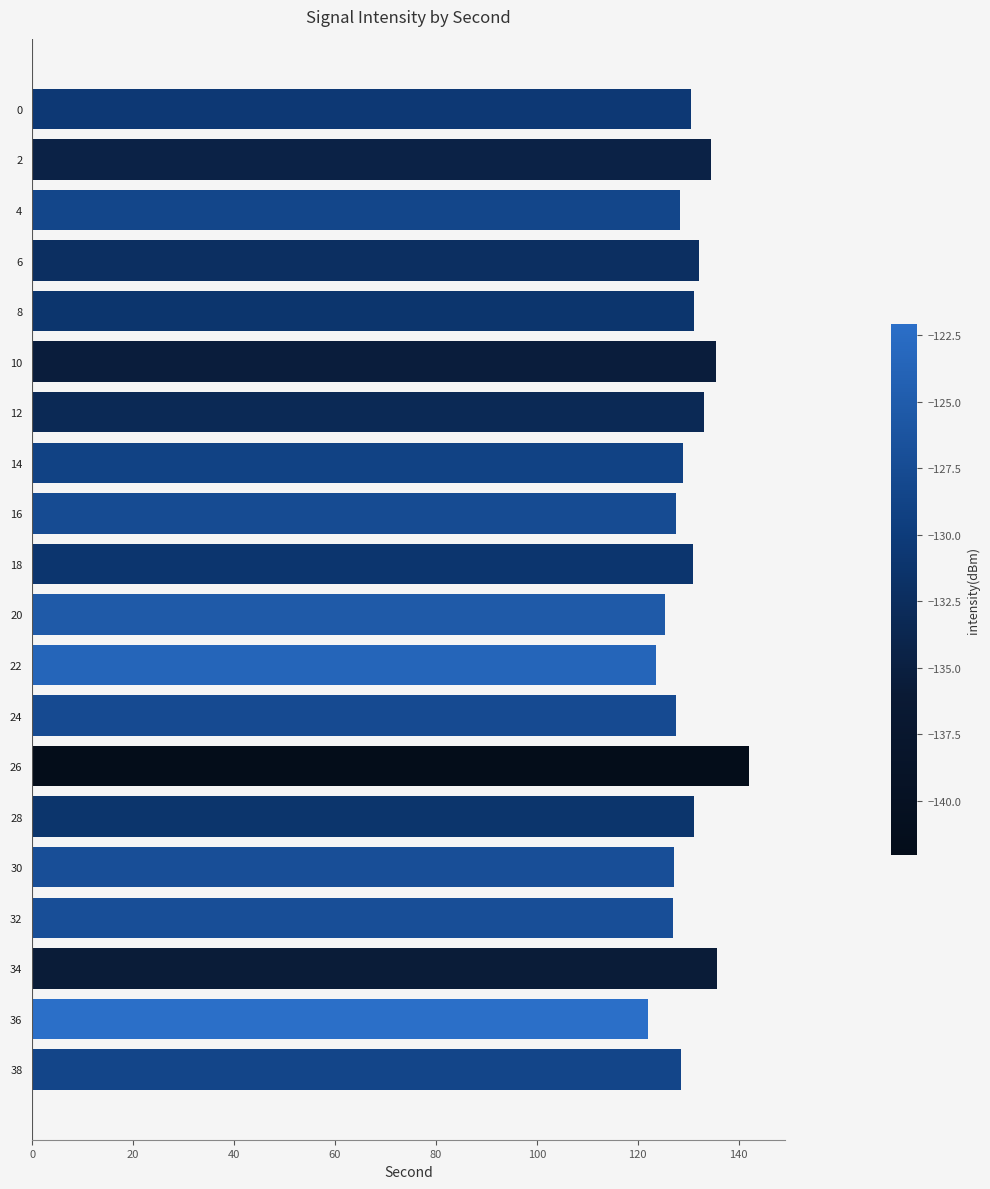

What is the value of the 19th bar from the top?

122.1